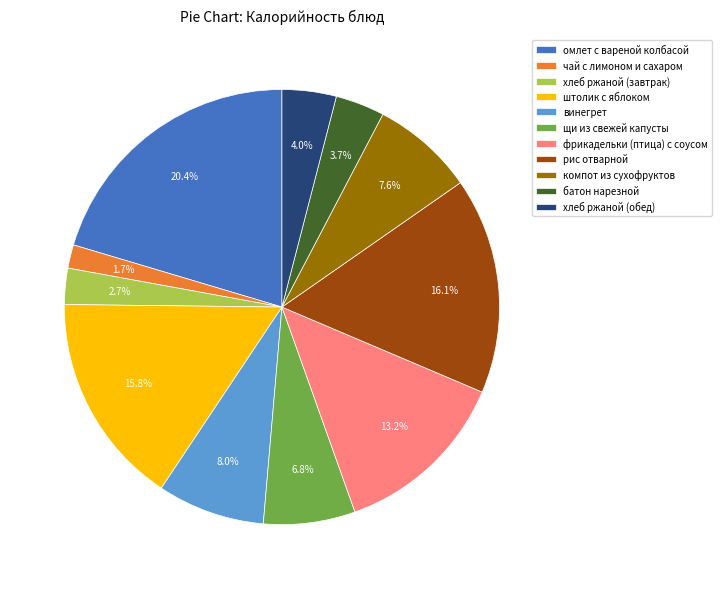

To the nearest percent, what is the average slice percentage?

9%